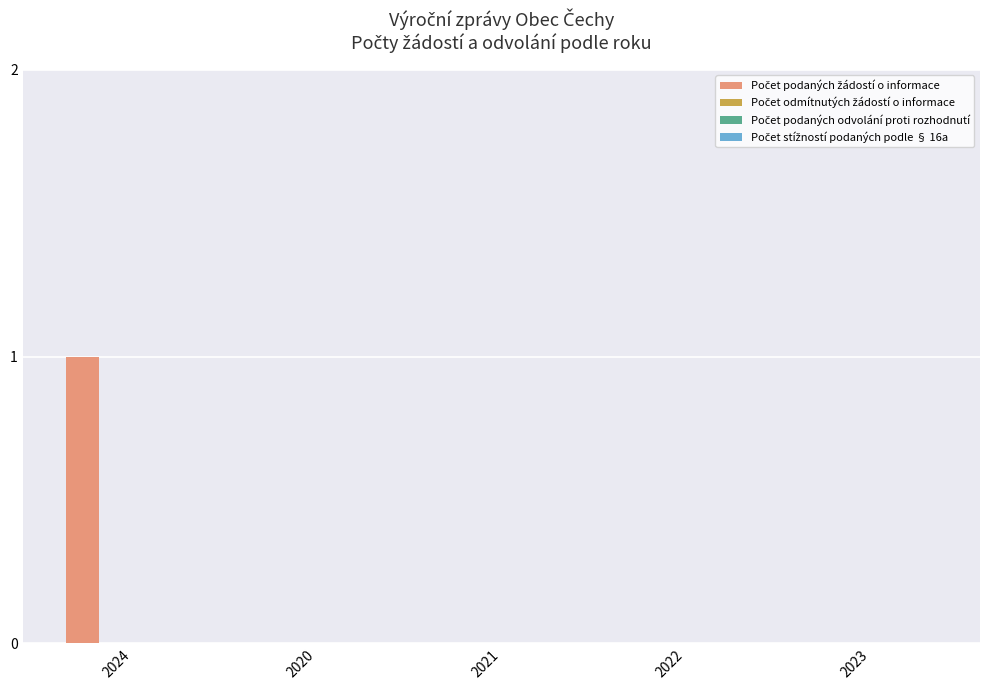

How many categories are shown in the chart?

5